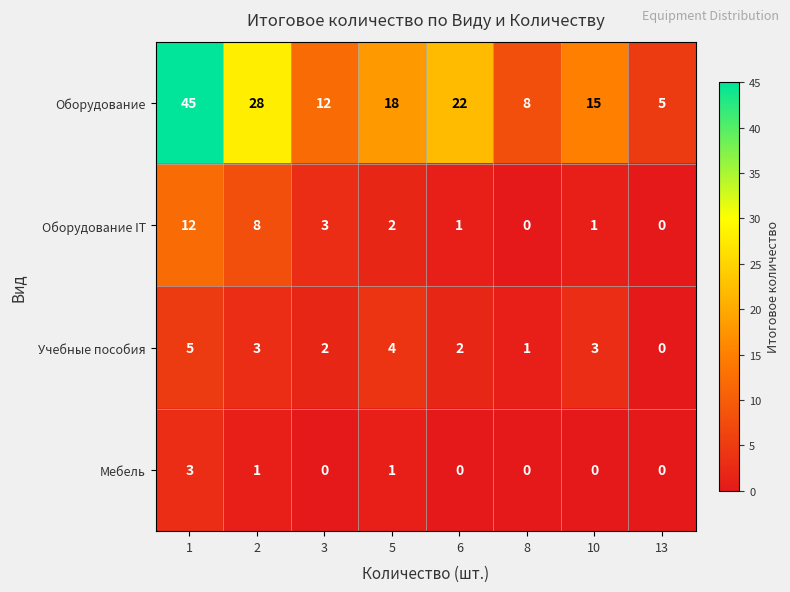

What is the sum of all Учебные пособия values?

20